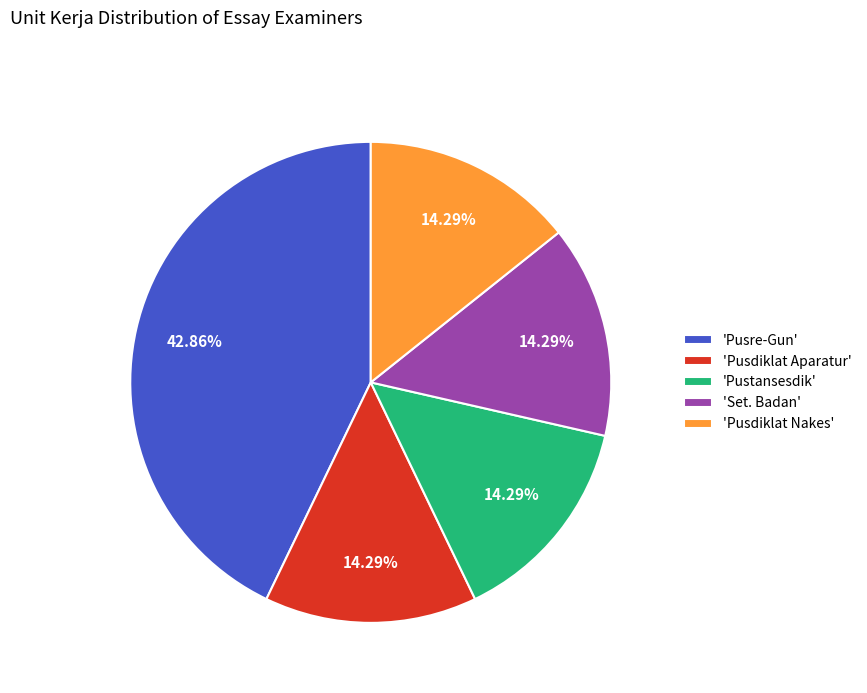

Is the sum of 'Pusdiklat Nakes' and 'Pusre-Gun' greater than half?

Yes